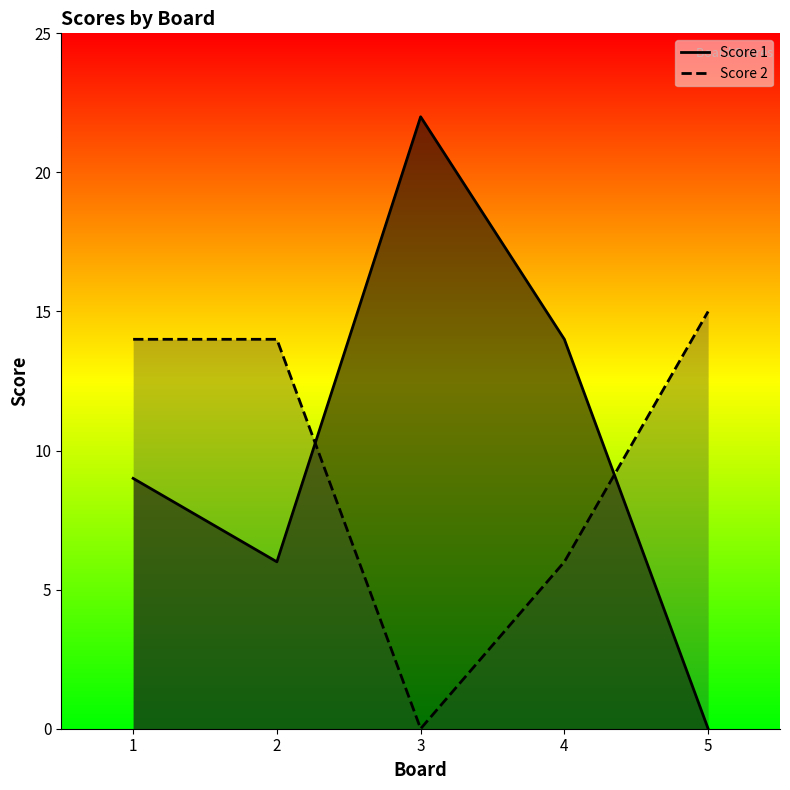

Which series has the largest total across all categories?

Score 1